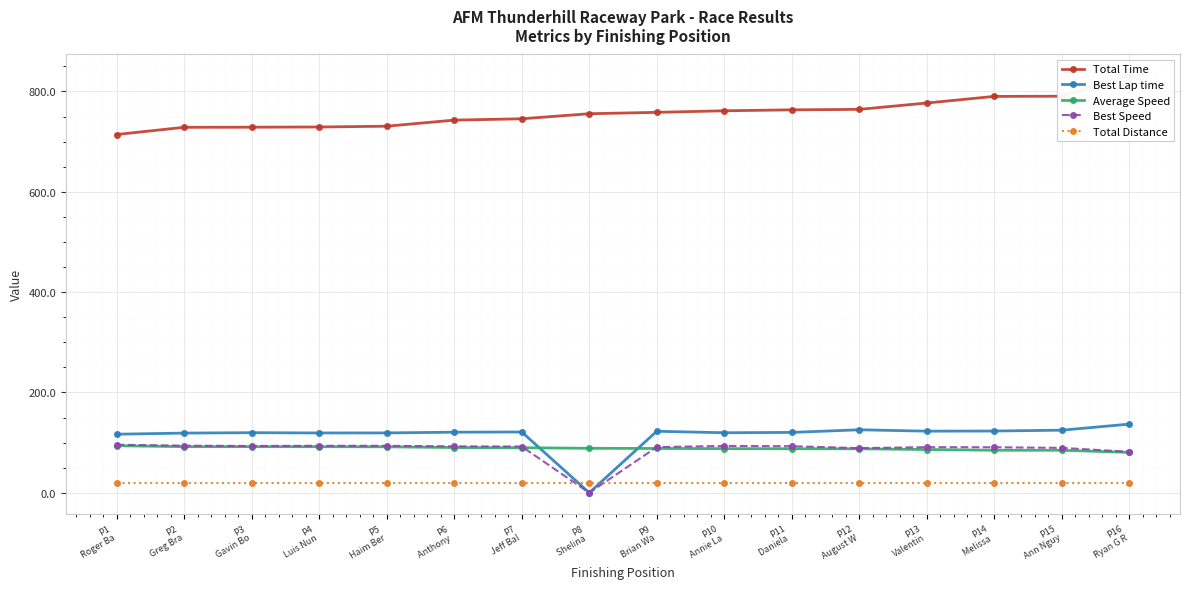

Reading right to left, extract all data points from this chart.

Total Time: 832.2	790.5	790.3	777.0	764.4	763.4	761.6	758.4	755.7	745.6	743.0	730.8	729.3	728.8	728.6	714.3
Best Lap time: 136.8	124.7	123.1	122.8	125.5	120.3	119.6	122.6	0.0	121.2	120.7	119.3	119.2	119.7	118.9	116.7
Average Speed: 80.5	84.7	84.7	86.2	87.6	87.7	87.9	88.3	88.6	89.8	90.1	91.6	91.8	91.9	91.9	93.7
Best Speed: 81.6	89.5	90.7	90.9	88.9	92.8	93.3	91.0	0.0	92.1	92.5	93.6	93.6	93.2	93.8	95.6
Total Distance: 18.6	18.6	18.6	18.6	18.6	18.6	18.6	18.6	18.6	18.6	18.6	18.6	18.6	18.6	18.6	18.6